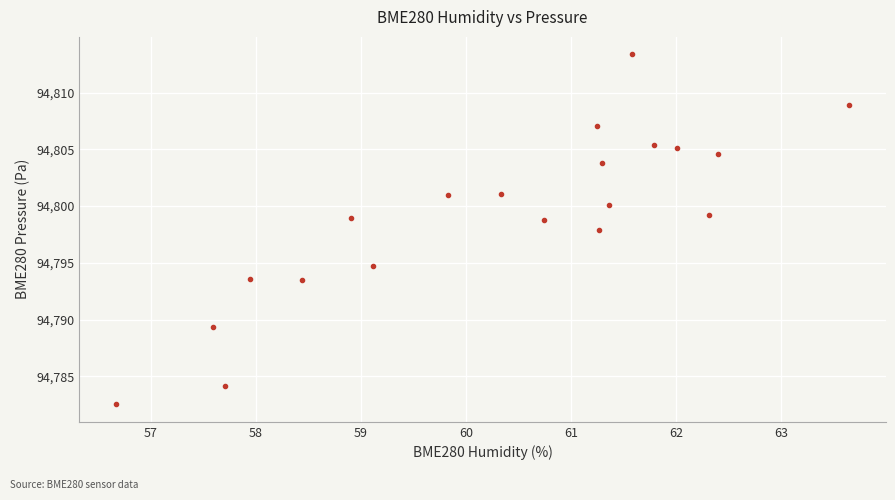

What is the range of X values (max minus min)?

7.0